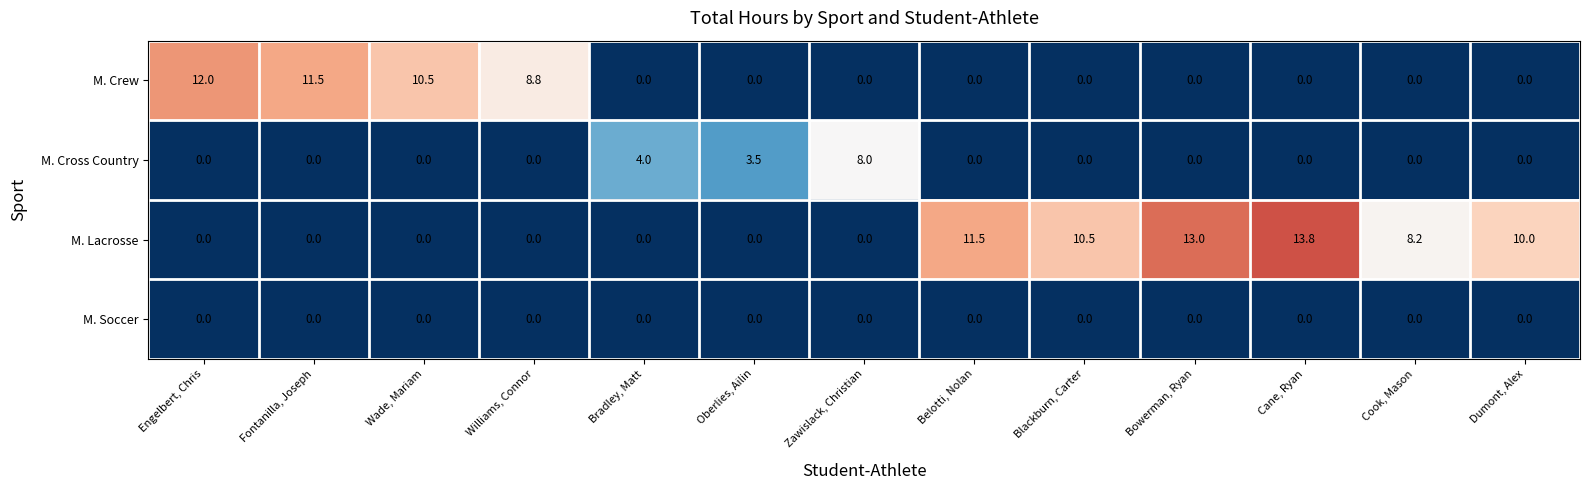

The M. Lacrosse series shows 0.0 at Oberlies, Ailin. True or false?

True